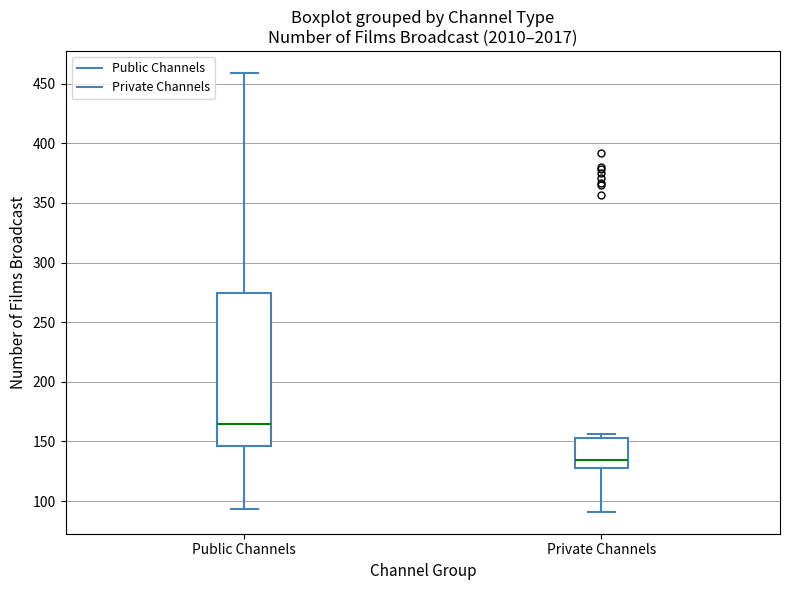

Which box has the highest median line?

Public Channels